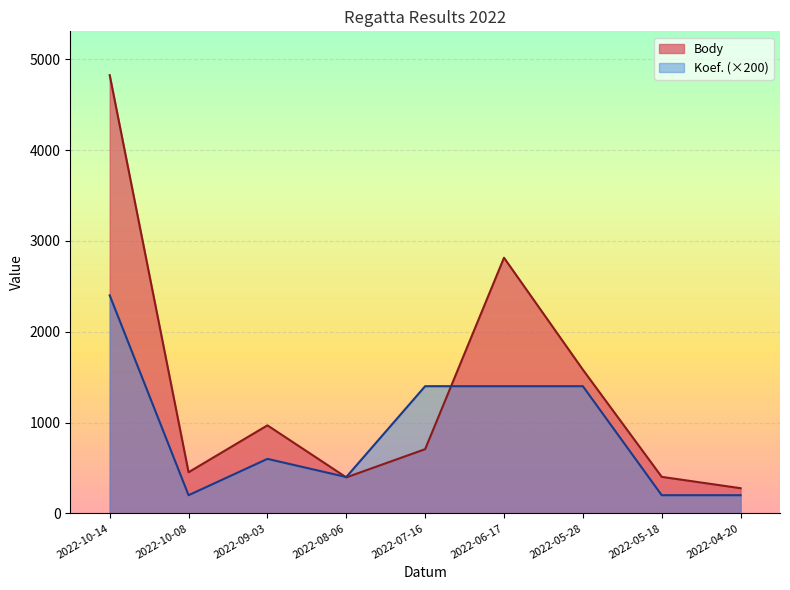

At which label does Body reach its minimum?

2022-04-20